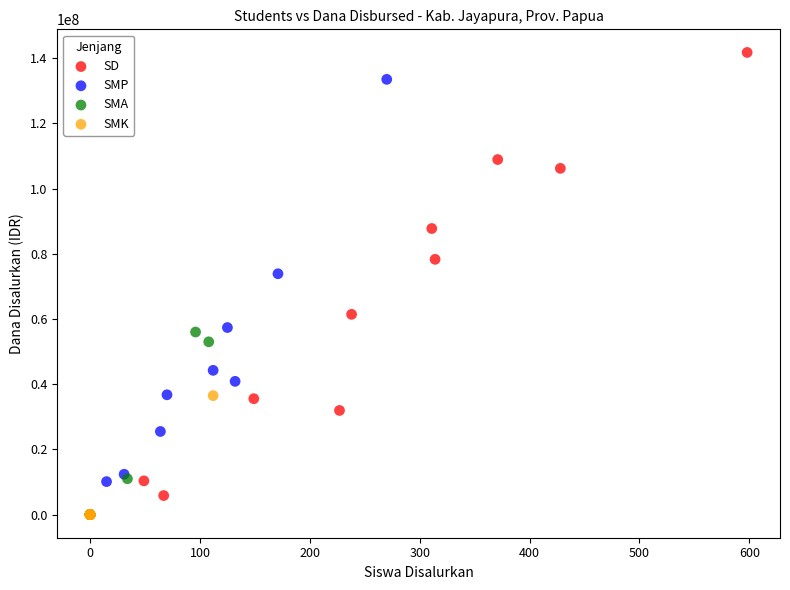

What are all the series names shown in the legend?

SD, SMP, SMA, SMK